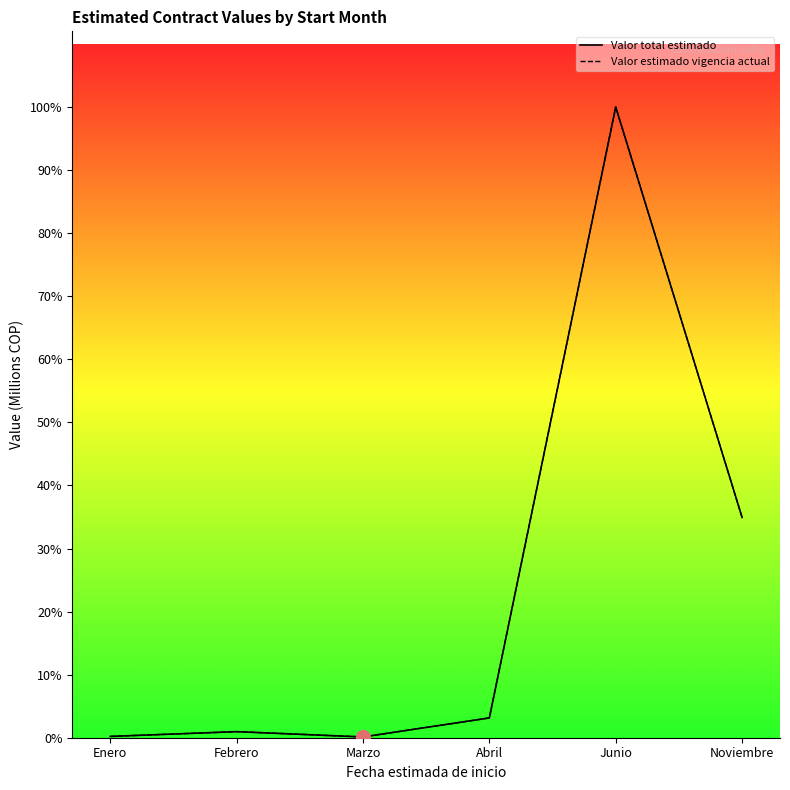

Does the chart display data point markers on the line(s)?

No